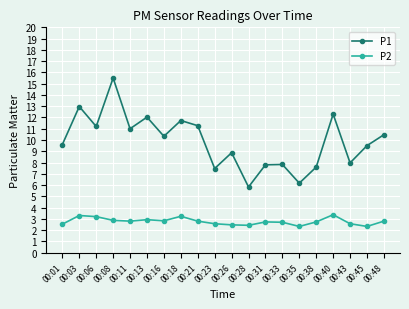

In P1, how many points are higher than both neighbors (excluding endpoints)?

7